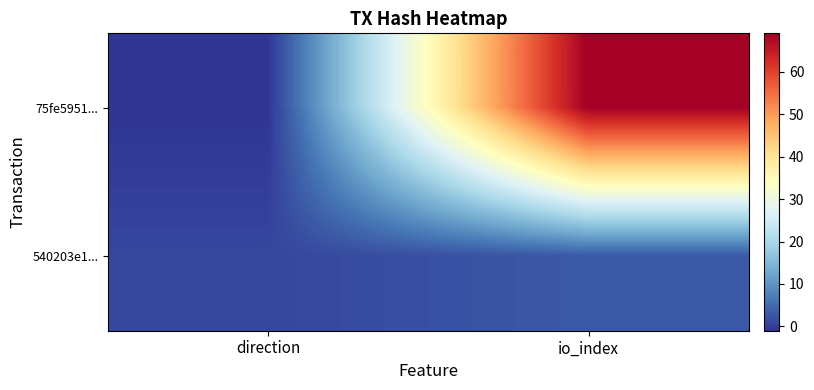

Reading left to right, list all the values displayed in this chart.

75fe5951...: direction=-1	io_index=69
540203e1...: direction=1	io_index=3